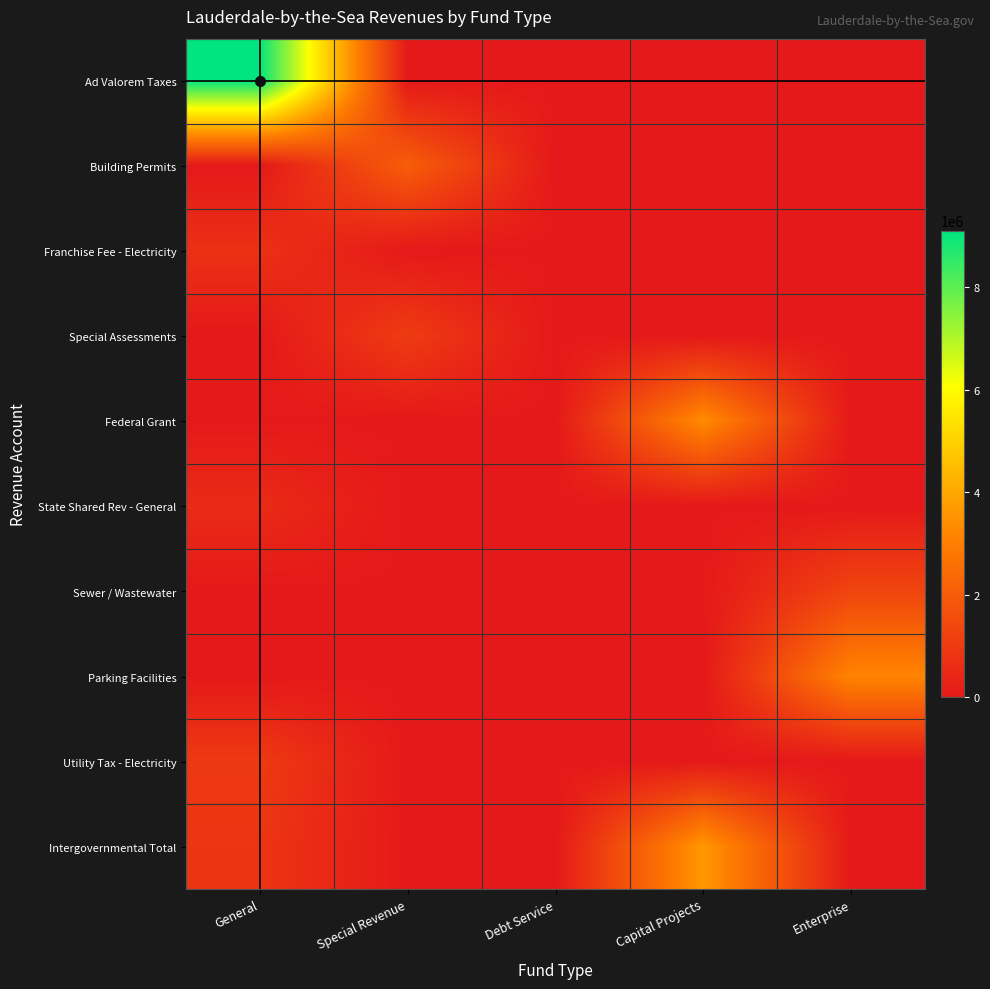

Reading left to right, list all the values displayed in this chart.

Ad Valorem Taxes: General=9112216	Special Revenue=0	Debt Service=0	Capital Projects=0	Enterprise=0
Building Permits: General=0	Special Revenue=2045640	Debt Service=0	Capital Projects=0	Enterprise=0
Franchise Fee - Electricity: General=704097	Special Revenue=0	Debt Service=0	Capital Projects=0	Enterprise=0
Special Assessments: General=0	Special Revenue=1029788	Debt Service=0	Capital Projects=0	Enterprise=0
Federal Grant: General=15710	Special Revenue=0	Debt Service=0	Capital Projects=3337689	Enterprise=0
State Shared Rev - General: General=519531	Special Revenue=0	Debt Service=0	Capital Projects=0	Enterprise=0
Sewer / Wastewater: General=0	Special Revenue=0	Debt Service=0	Capital Projects=0	Enterprise=1304136
Parking Facilities: General=0	Special Revenue=0	Debt Service=0	Capital Projects=0	Enterprise=3178612
Utility Tax - Electricity: General=966652	Special Revenue=0	Debt Service=0	Capital Projects=0	Enterprise=0
Intergovernmental Total: General=818477	Special Revenue=0	Debt Service=0	Capital Projects=3637689	Enterprise=0